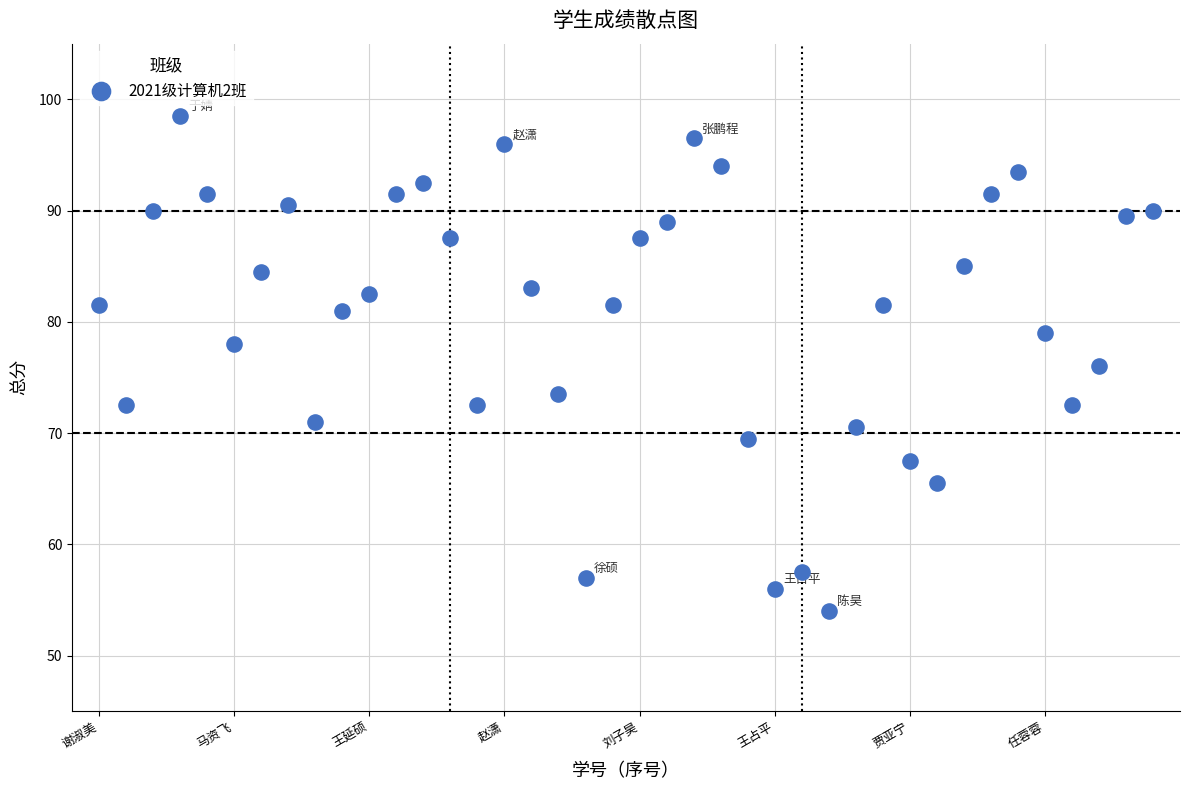

What is the range of Y values (max minus min)?

44.5